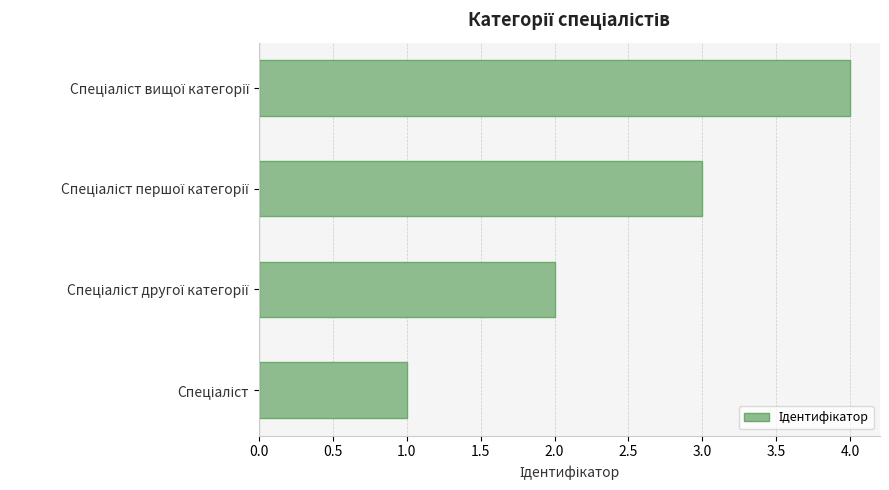

How many bars are there in total?

4